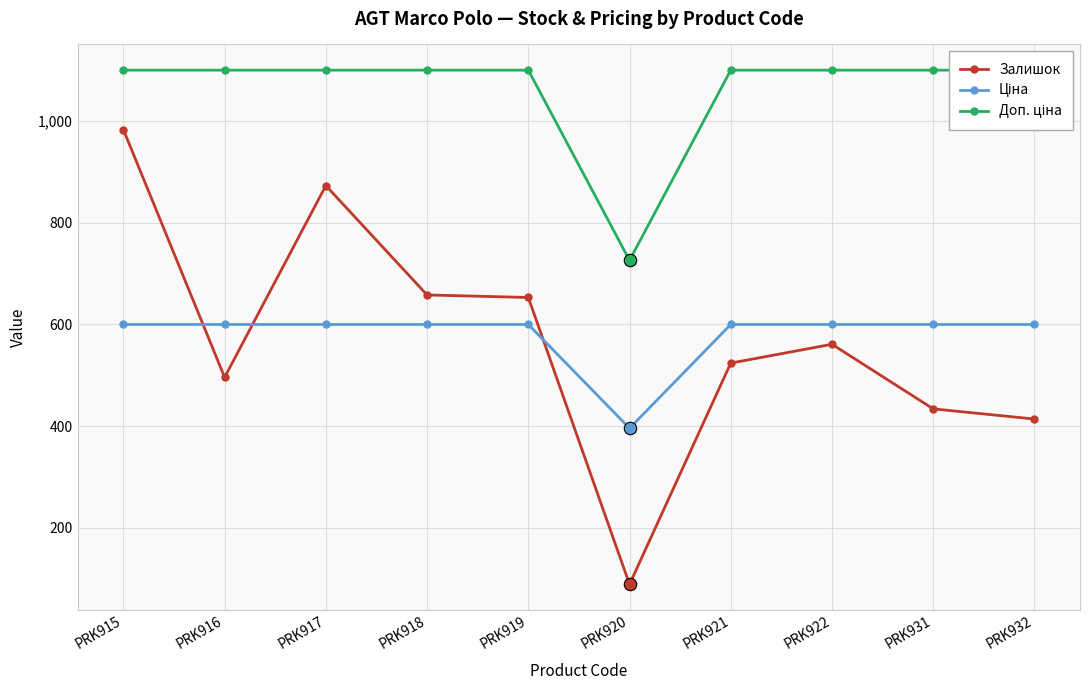

Which series reaches the maximum Y coordinate?

Доп. ціна